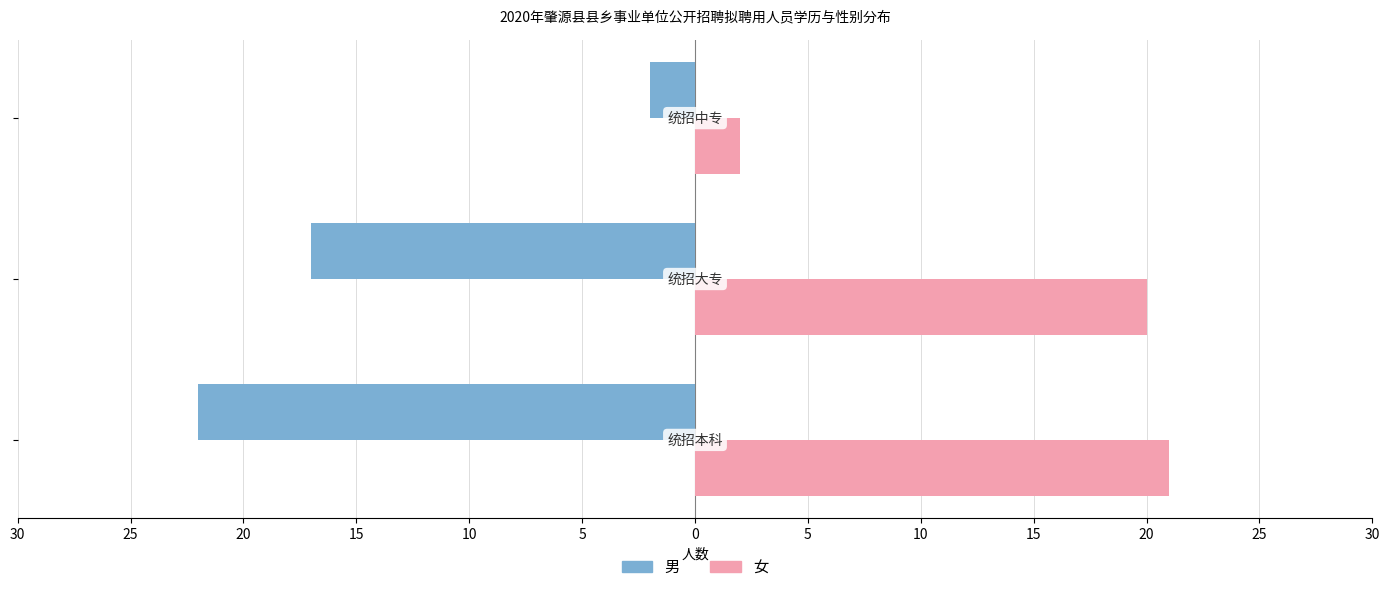

What are all the series names shown in the legend?

男, 女